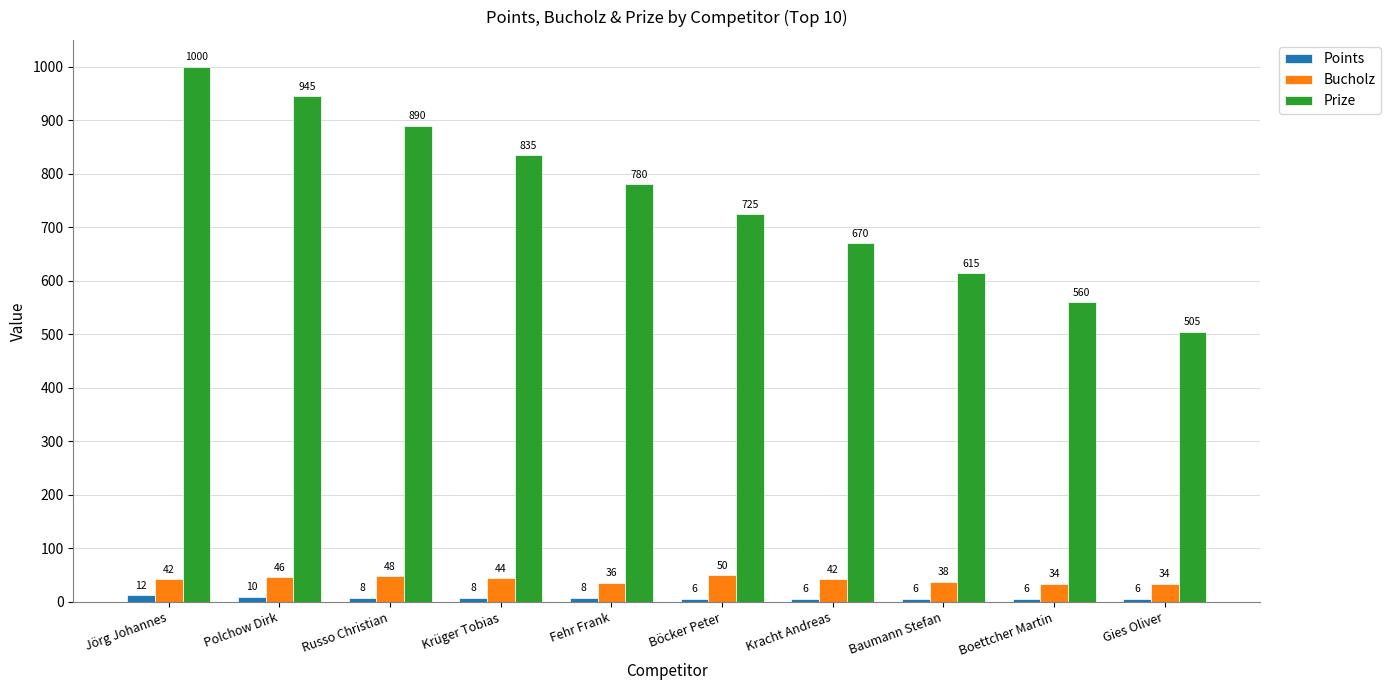

Which category has the lowest value in the Prize series?

Gies Oliver